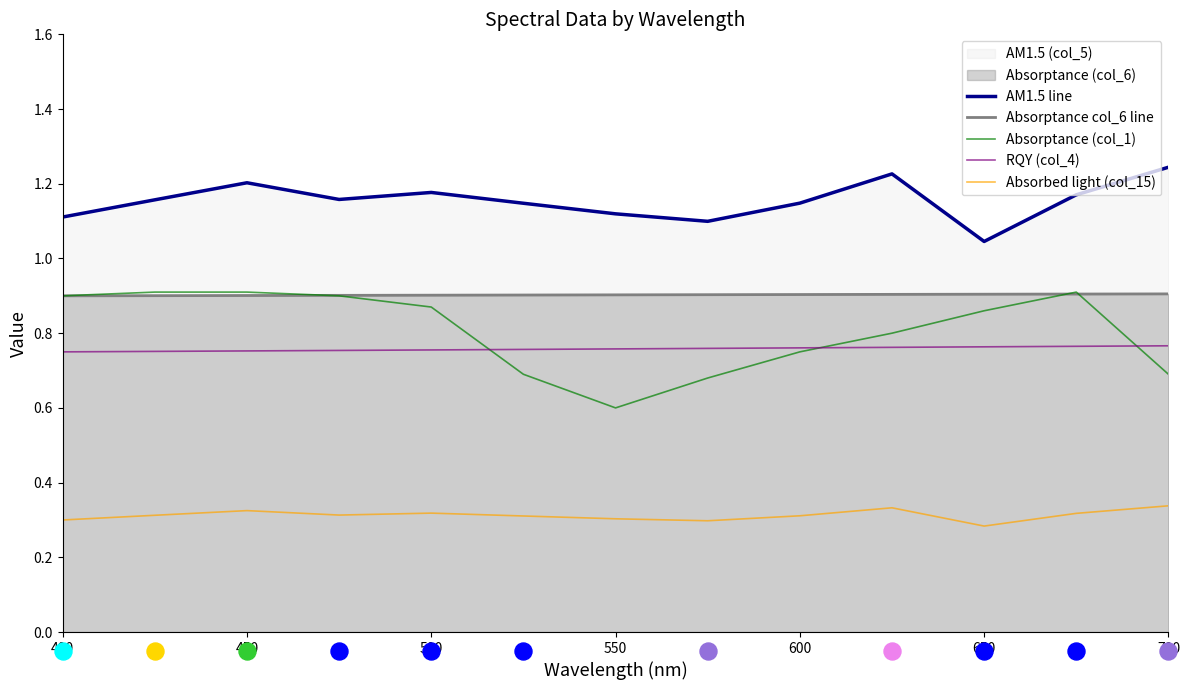

Is the value of Absorbed light (col_15) at 450 greater than the value of Absorptance col_6 line at 650?

No